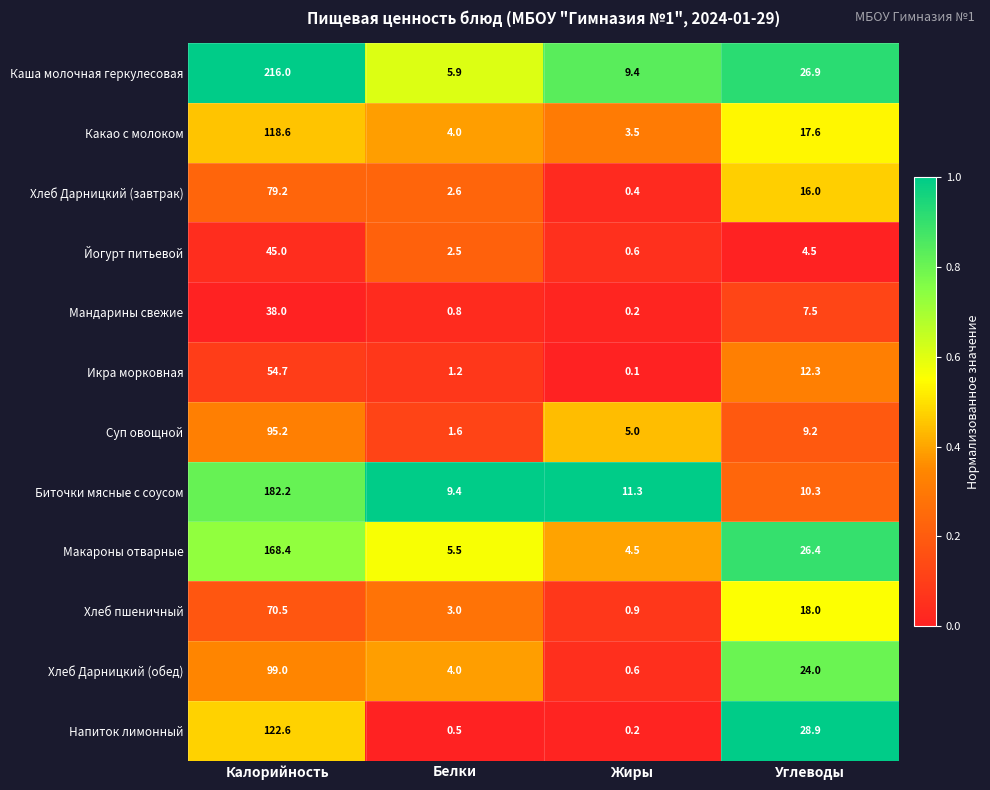

What is the spread (max minus min) of values at Жиры?

11.2